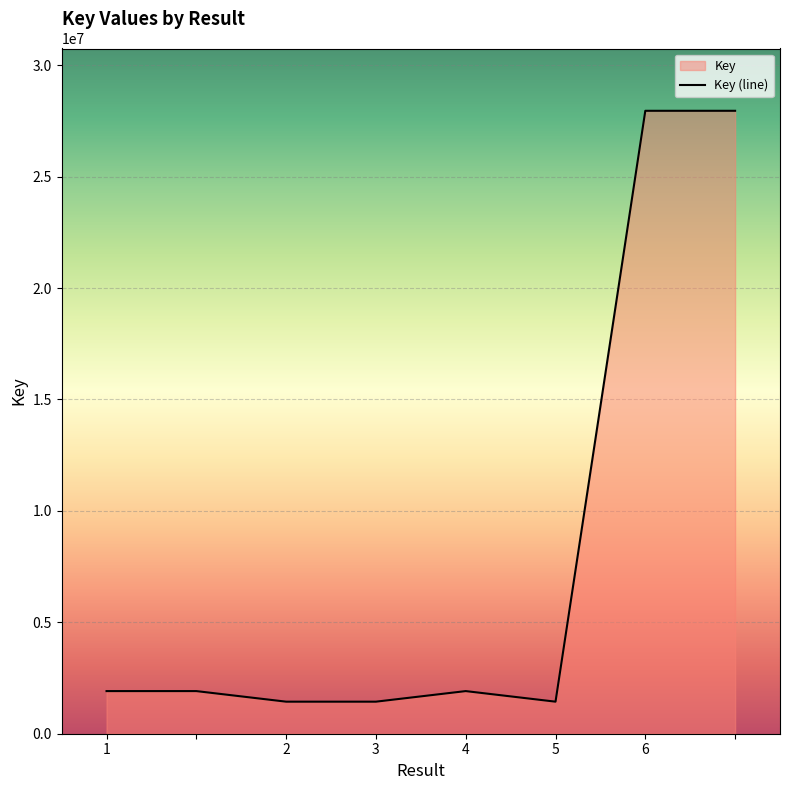

What is the value of the 3rd point from the left?

1438202